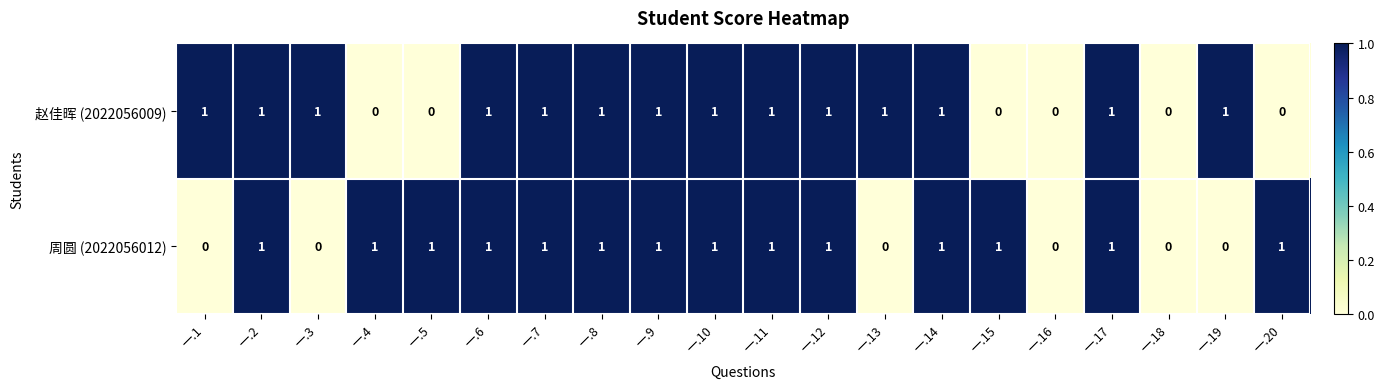

Is it true that 周圆 (2022056012) equals -1 at 一.19?

False